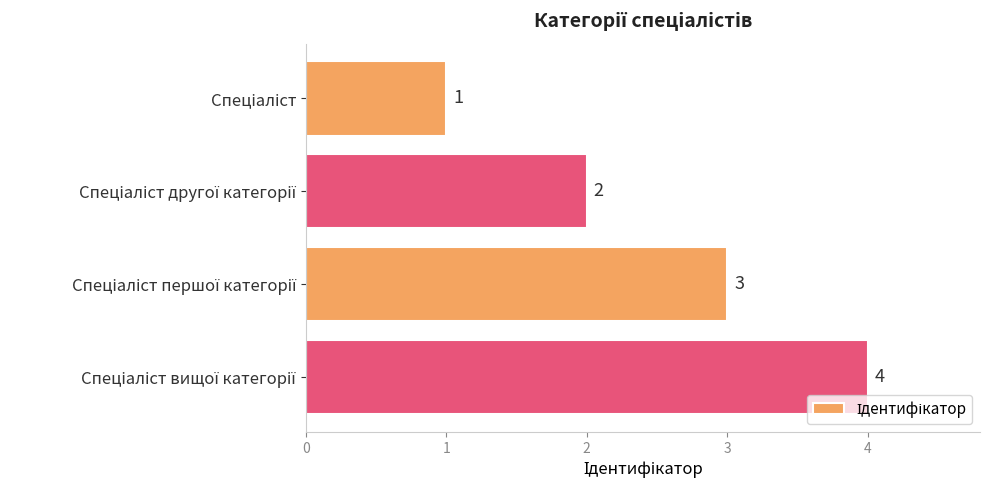

What is the maximum value shown in the chart?

4